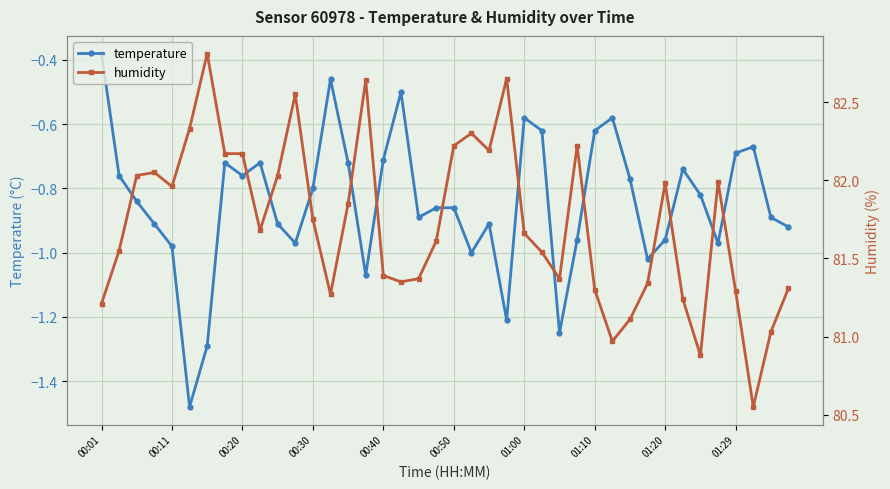

True or false: temperature has a value of -1.3 at 00:40.

False